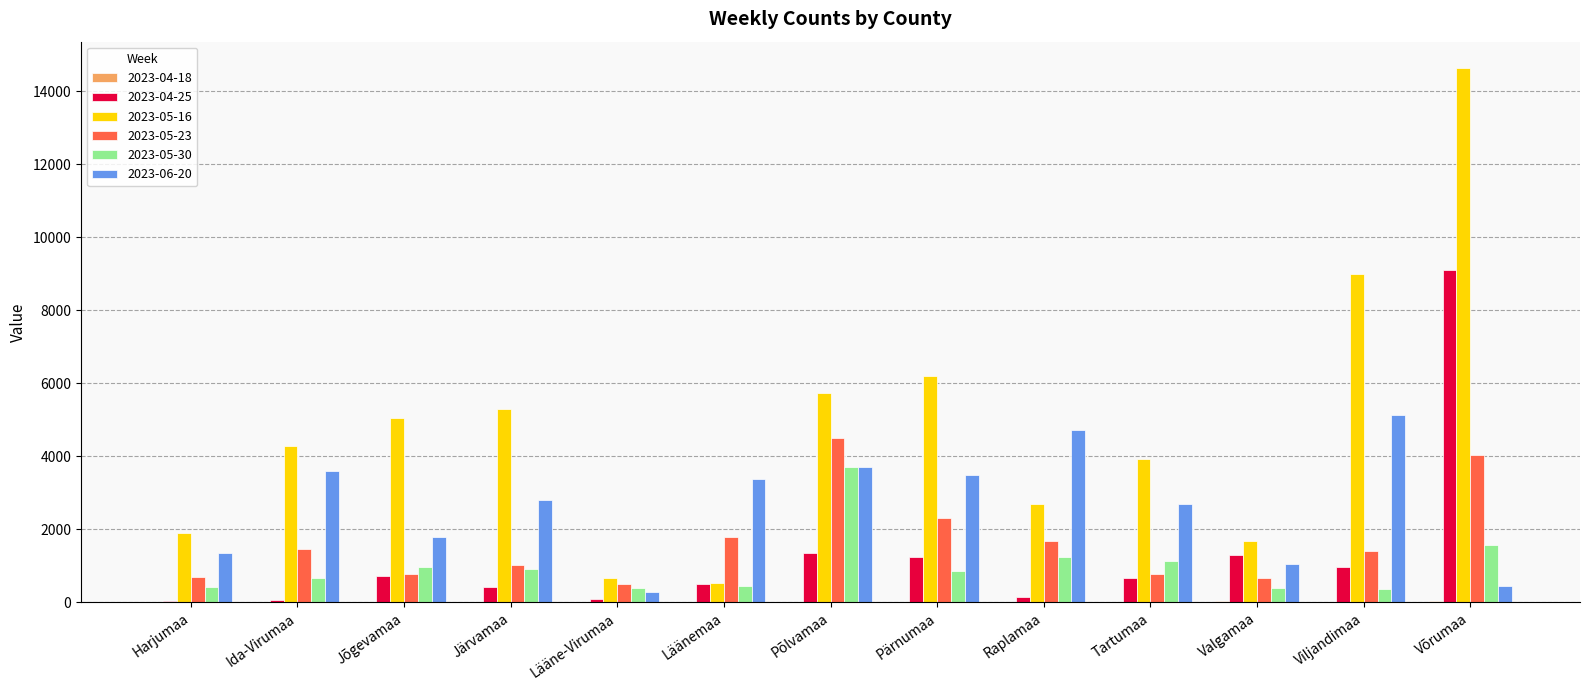

Is the value of 2023-05-16 at Ida-Virumaa greater than the value of 2023-06-20 at Läänemaa?

Yes